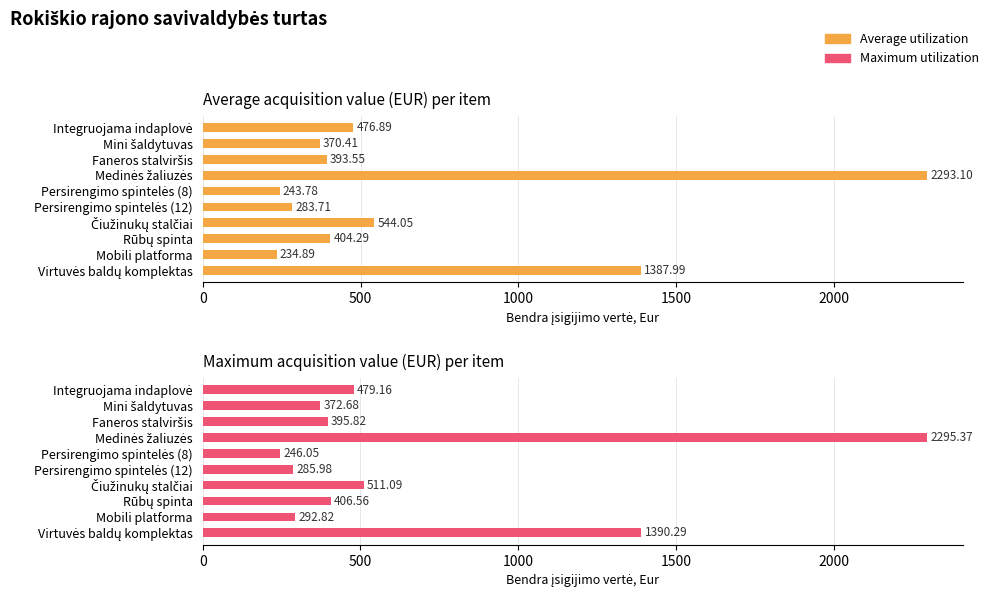

How many values in the Average utilization series exceed 404?

5